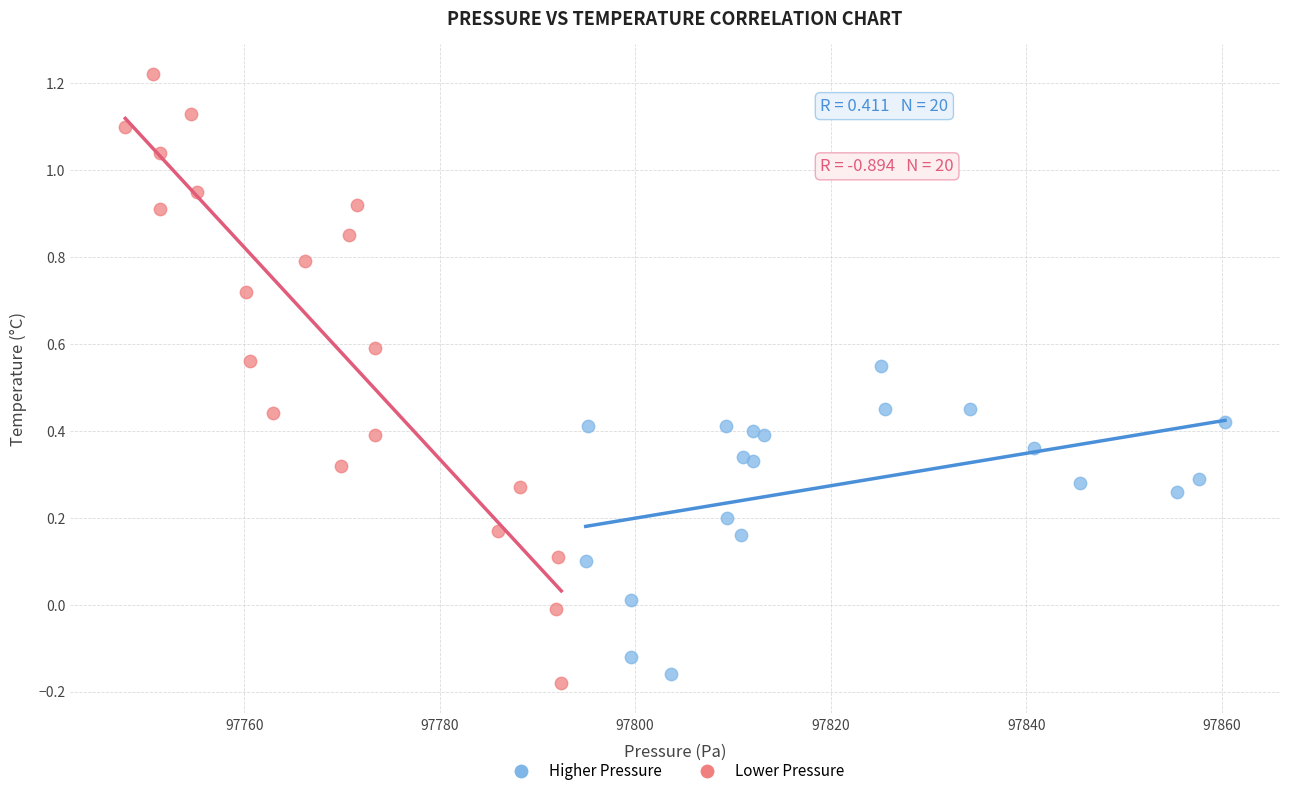

Which series reaches the minimum Y coordinate?

Lower Pressure